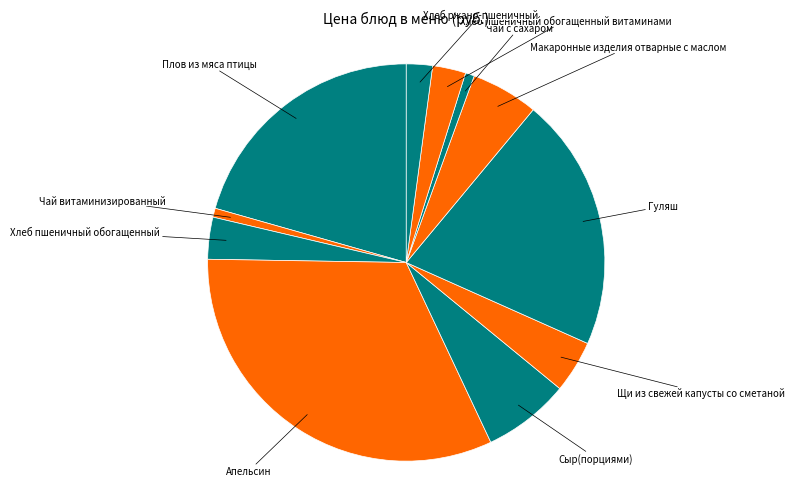

What is the ratio of the value at Гуляш to the value at Хлеб ржано-пшеничный?

9.7